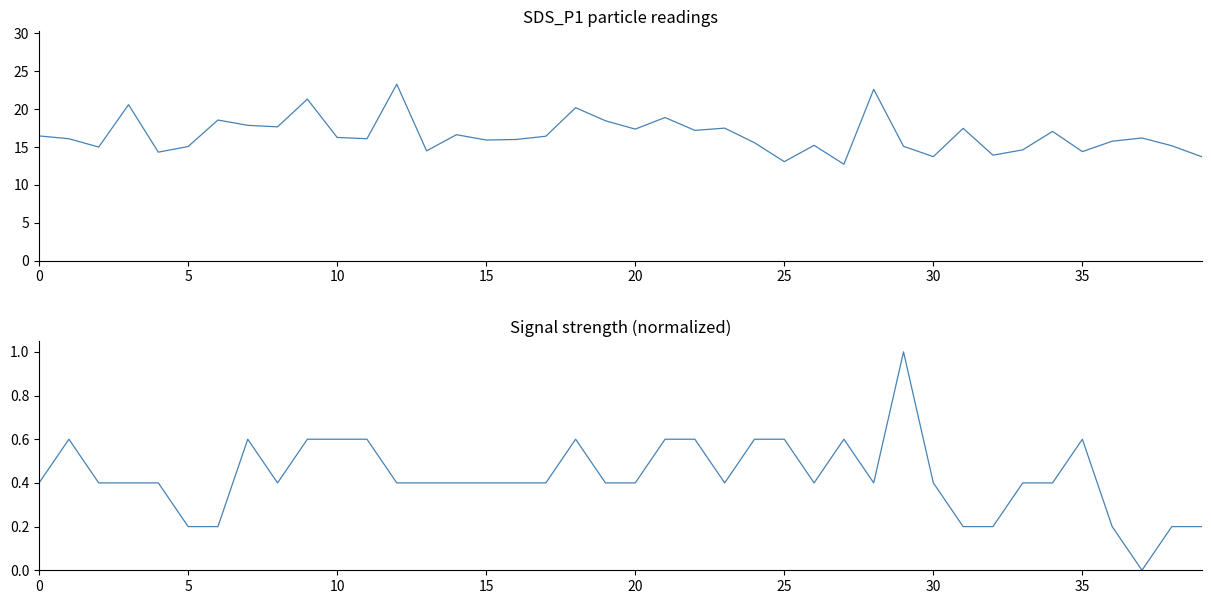

Is it true that SDS_P1 equals 13.1 at 25?

True